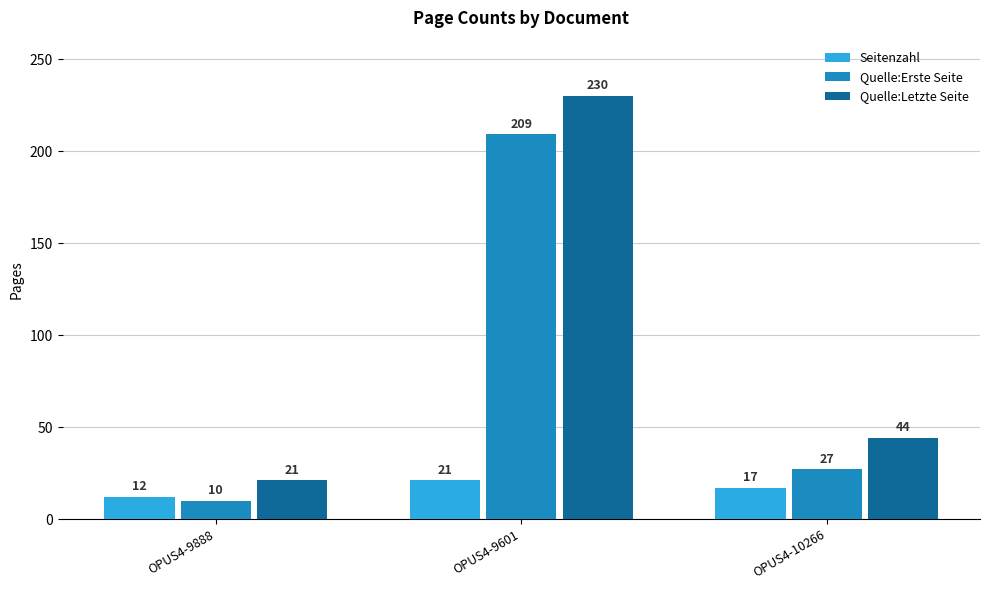

What is the average value of the Seitenzahl series?

17